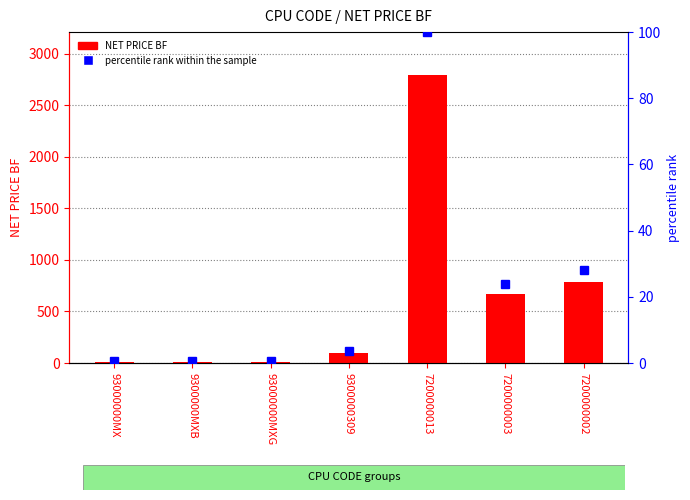

What position from the left is 93000000MXG?

3